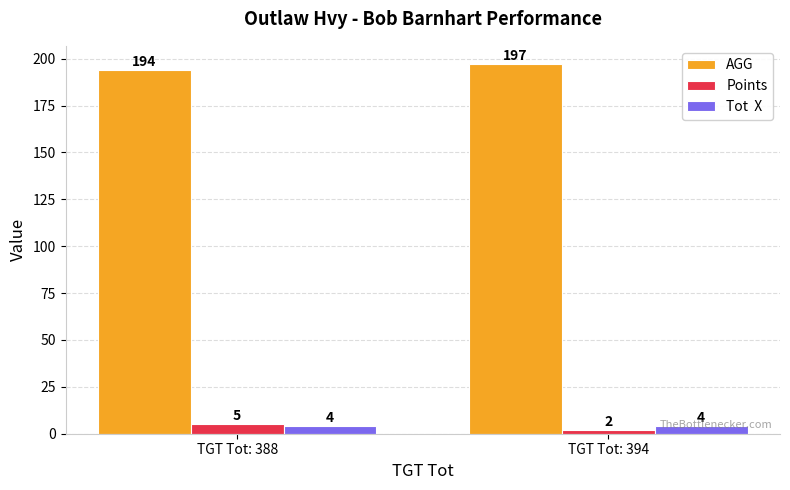

How many bars are there in each group?

3